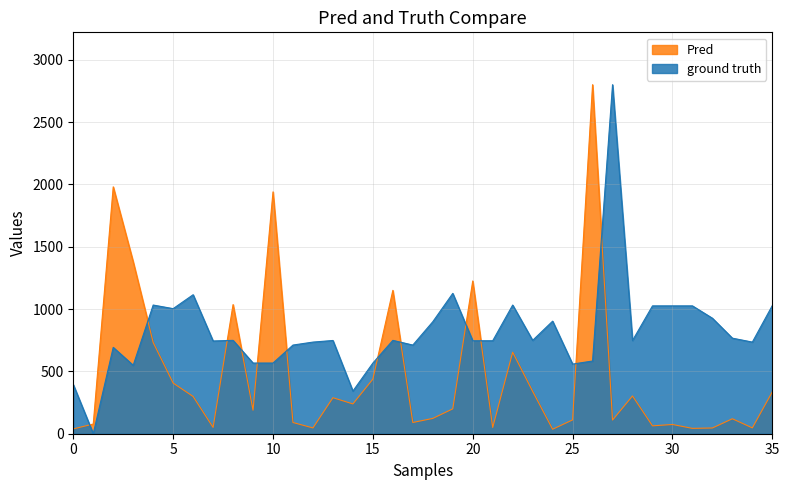

How many times do Pred and ground truth cross each other?

12